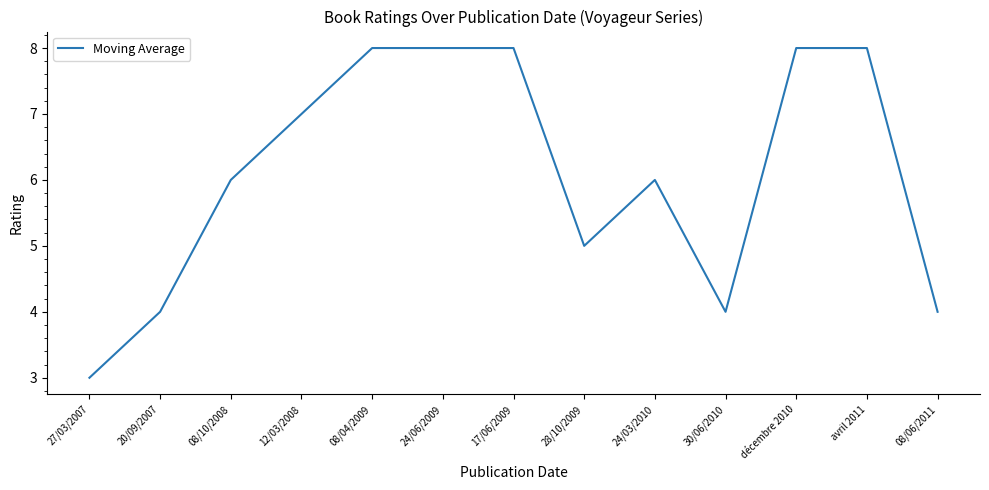

What is the minimum value shown in the chart?

3